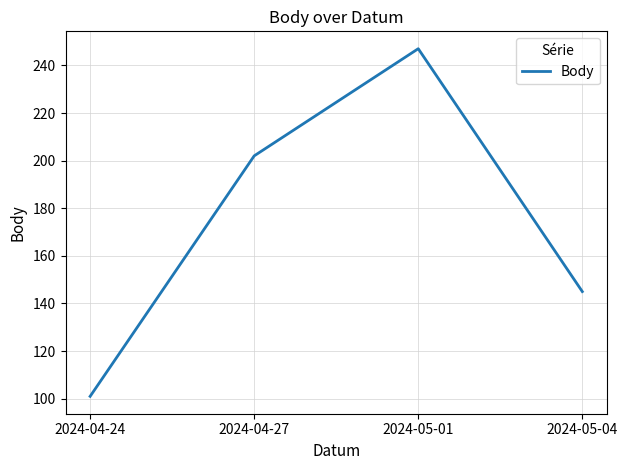

Reading left to right, transcribe all the data shown in this chart.

101	202	247	145